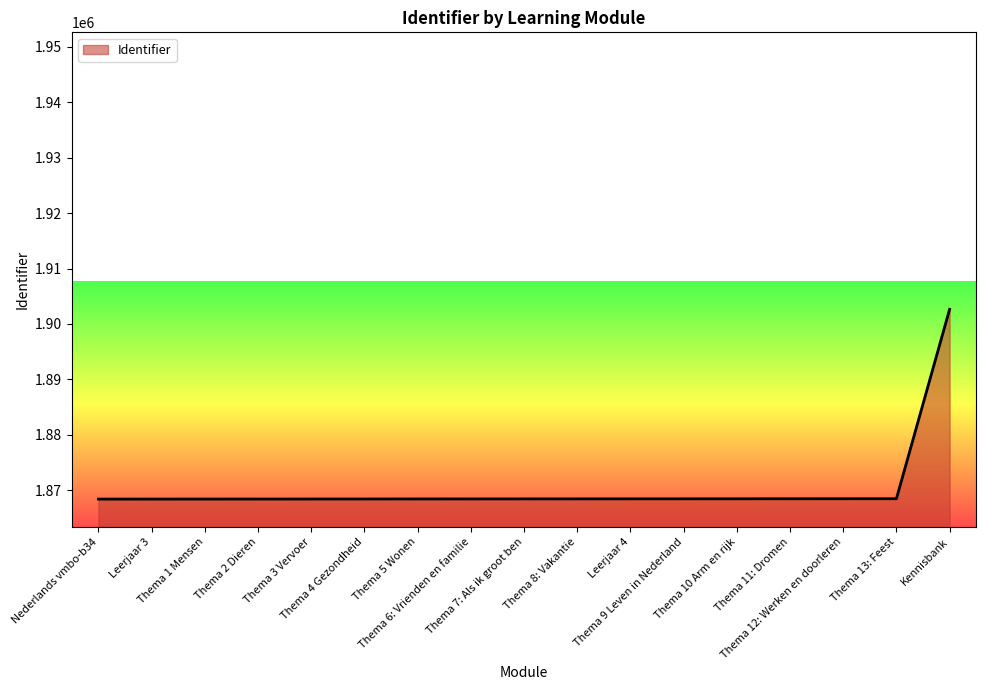

What is the minimum value shown in the chart?

1868375